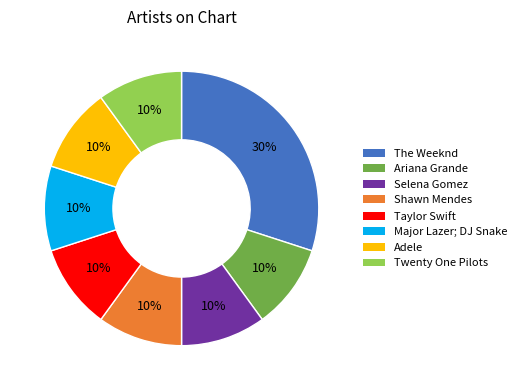

What is the ratio of the value at Taylor Swift to the value at The Weeknd?

0.3